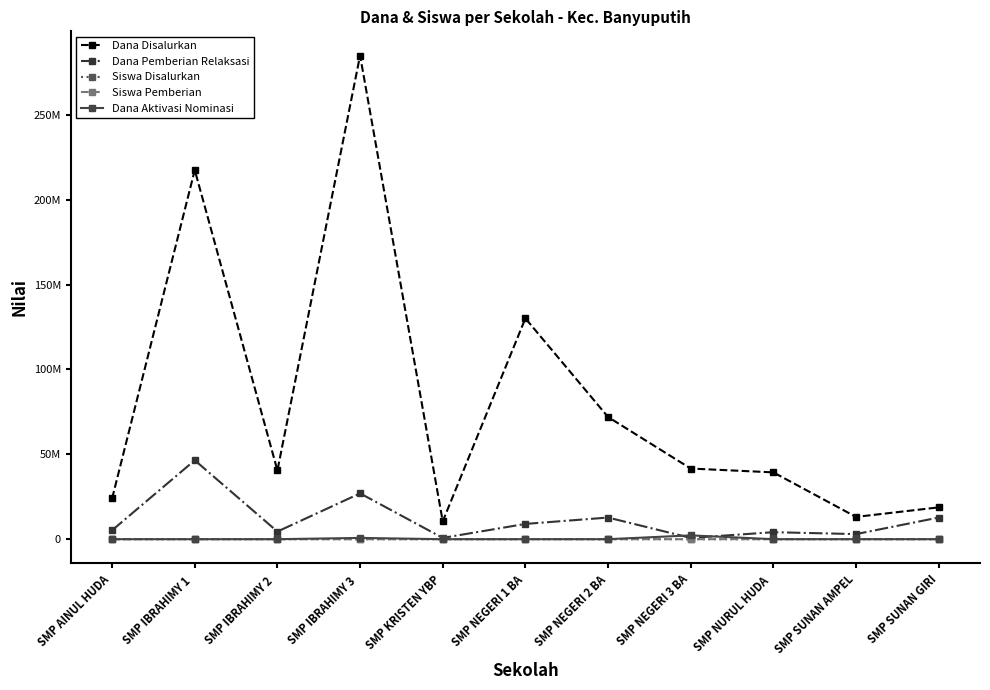

Reading left to right, extract all data points from this chart.

Dana Disalurkan: 24000000	217500000	40500000	285000000	10500000	130125000	72000000	41625000	39375000	13125000	18750000
Dana Pemberian Relaksasi: 5250000	46500000	4500000	27000000	750000	9000000	12750000	750000	4125000	3000000	12750000
Siswa Disalurkan: 38	302	58	432	16	201	108	71	58	23	25
Siswa Pemberian: 31	240	52	394	15	189	91	67	52	18	8
Dana Aktivasi Nominasi: 0	0	0	750000	0	0	0	2250000	0	0	0